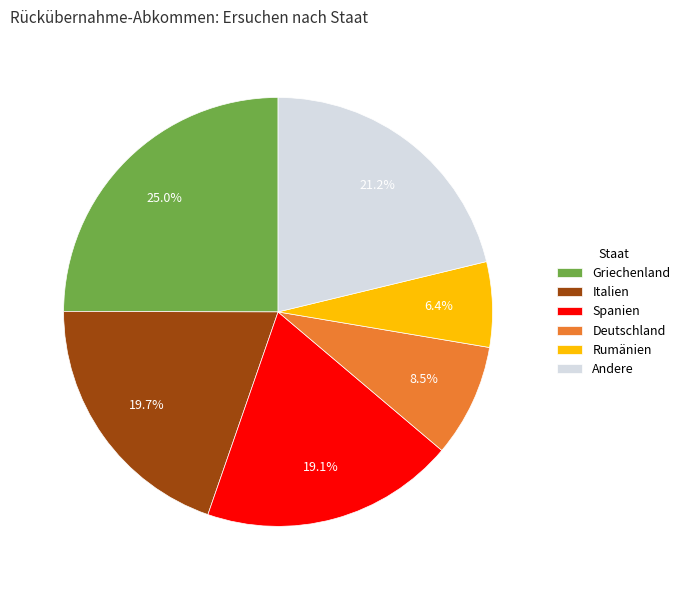

What portion of the pie excludes Griechenland?

75.0%